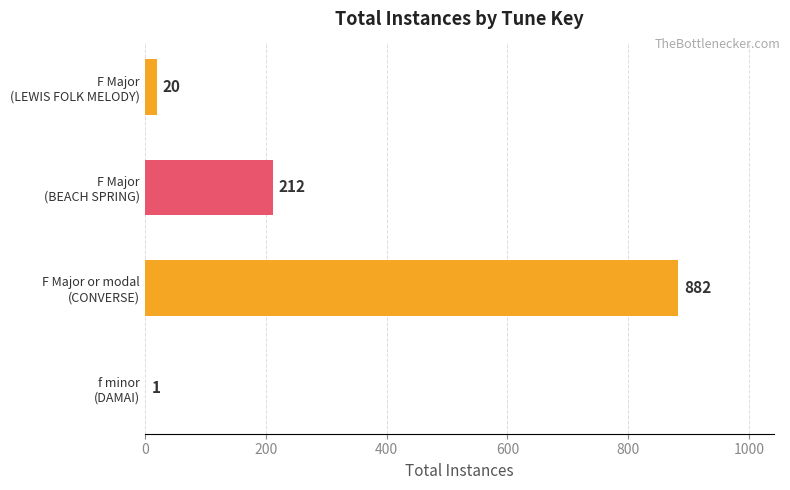

What is the sum of all values?

1115